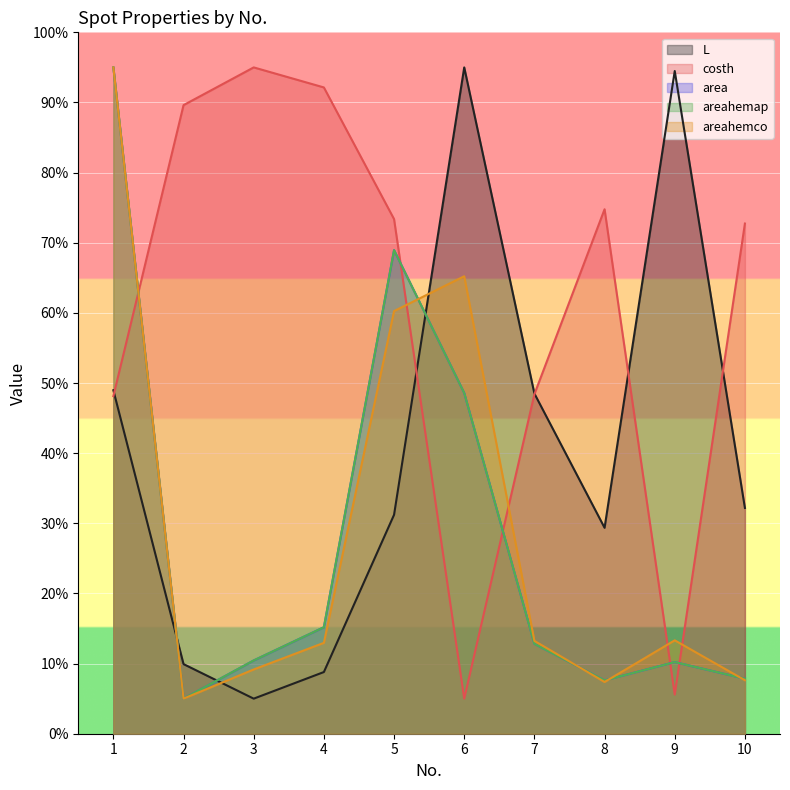

Reading right to left, what are all the values shown in this chart?

L: 10=32.2	9=94.5	8=29.4	7=48.5	6=95.0	5=31.2	4=8.8	3=5.0	2=9.9	1=49.0
costh: 10=72.7	9=5.6	8=74.8	7=48.4	6=5.0	5=73.4	4=92.1	3=95.0	2=89.6	1=48.1
area: 10=7.8	9=10.2	8=7.6	7=12.8	6=48.6	5=68.9	4=15.2	3=10.4	2=5.0	1=95.0
areahemap: 10=7.8	9=10.2	8=7.6	7=12.8	6=48.6	5=68.9	4=15.2	3=10.4	2=5.0	1=95.0
areahemco: 10=7.6	9=13.3	8=7.4	7=13.2	6=65.2	5=60.3	4=13.0	3=9.2	2=5.0	1=95.0